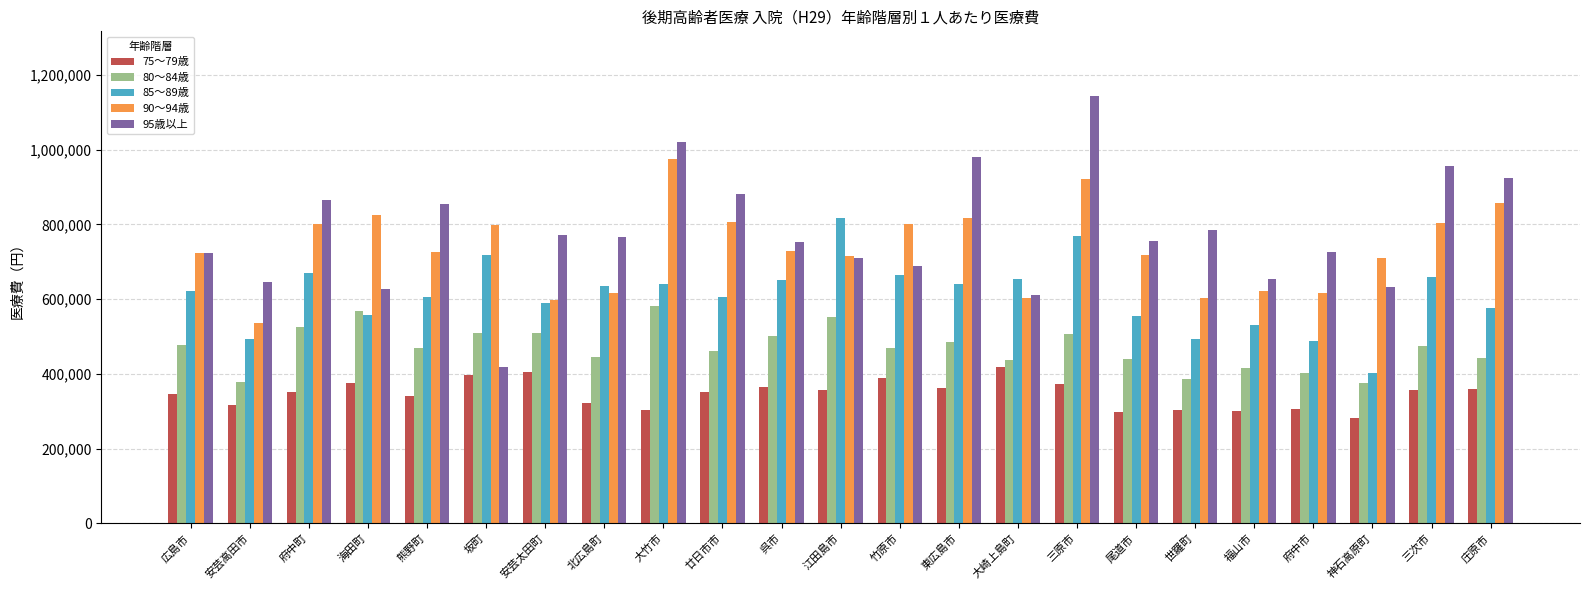

At which category does the chart reach its minimum across all series?

神石高原町